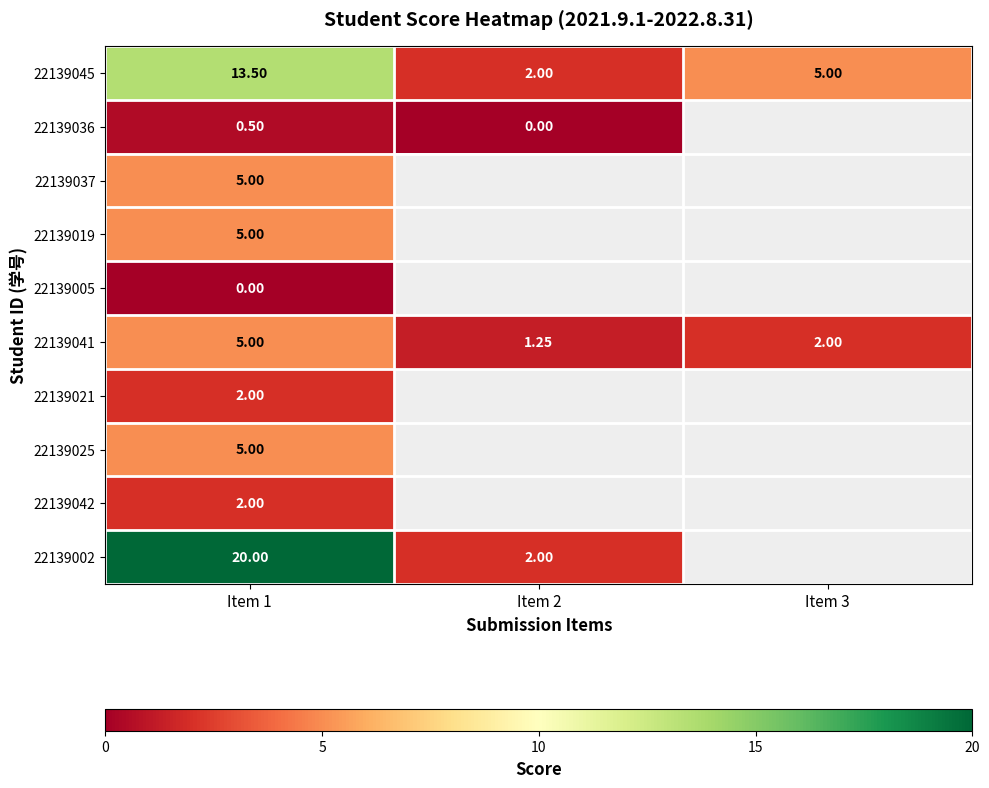

At which category does the chart reach its minimum across all series?

Item 2